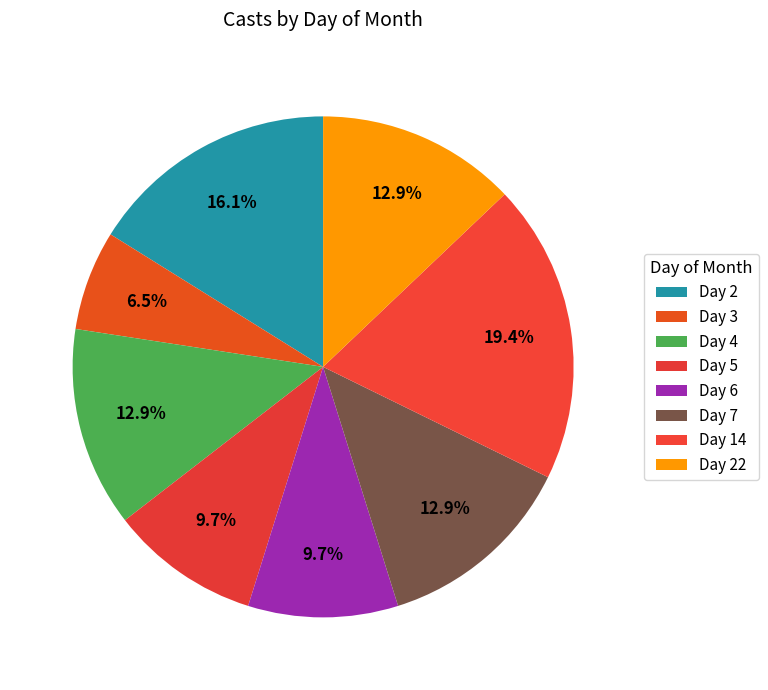

How many slices are in this pie chart?

8